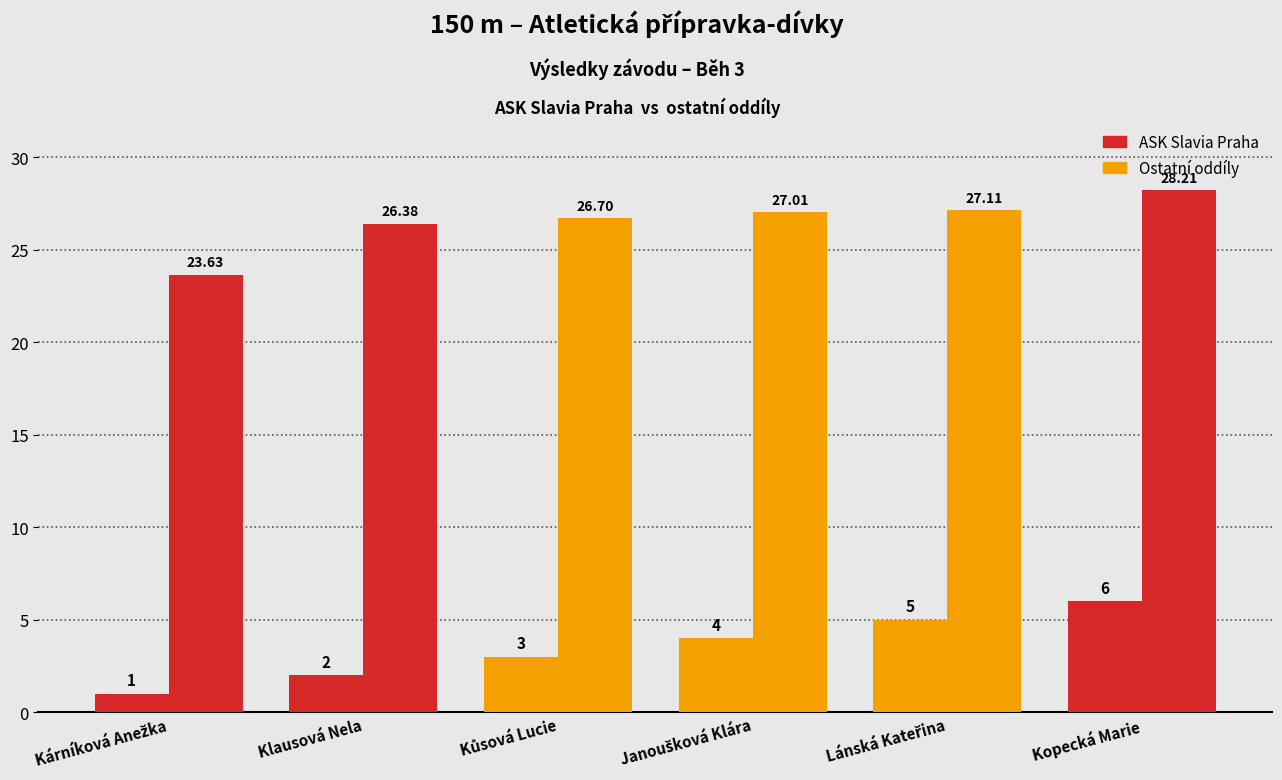

How many groups of bars are there?

6